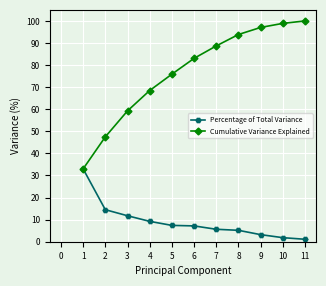

What is the difference between the highest and lowest values at 5?

68.5